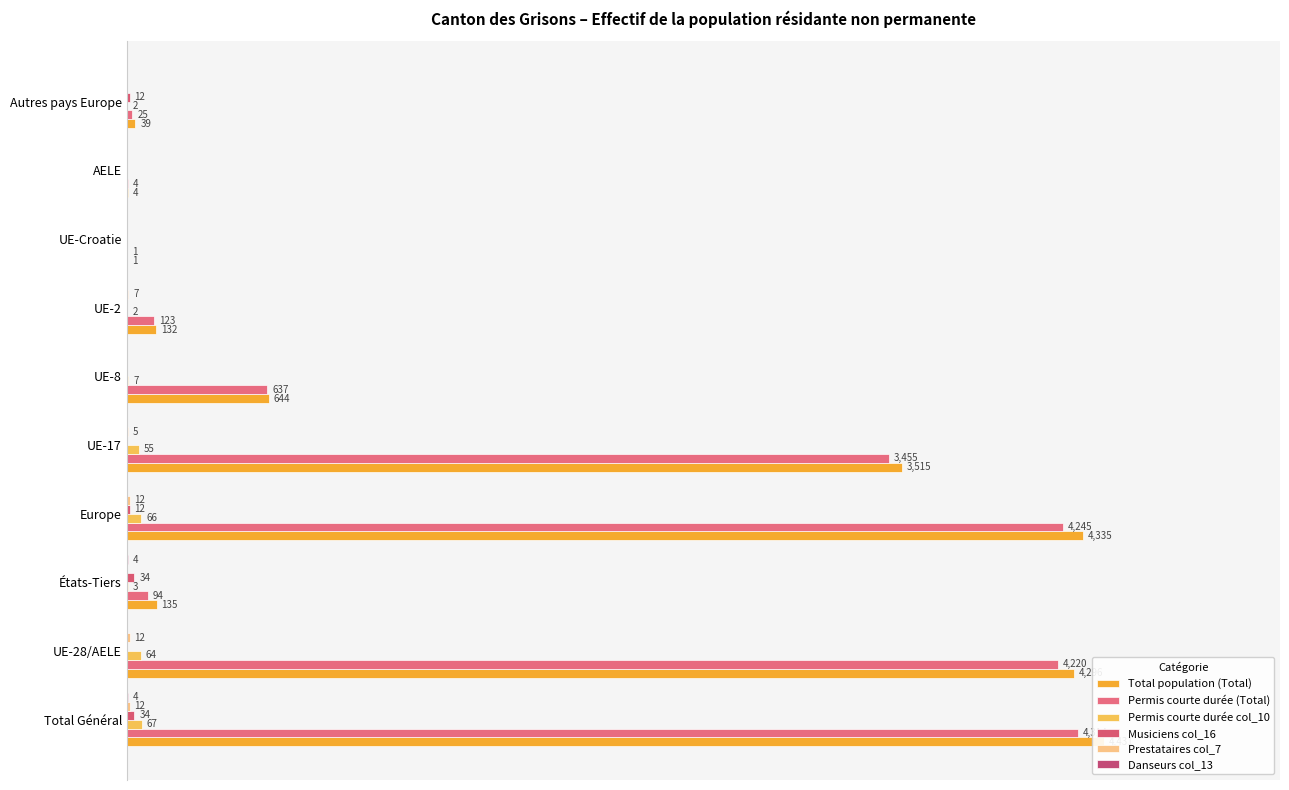

What are all the series names shown in the legend?

Total population (Total), Permis courte durée (Total), Permis courte durée col_10, Musiciens col_16, Prestataires col_7, Danseurs col_13